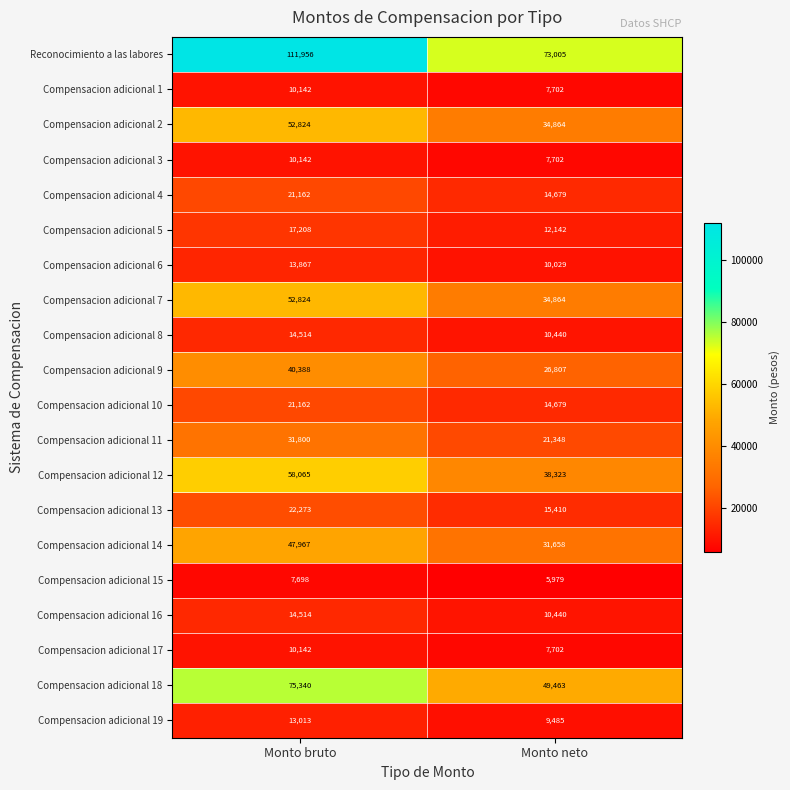

The Compensacion adicional 4 series shows 20273 at Monto neto. True or false?

False